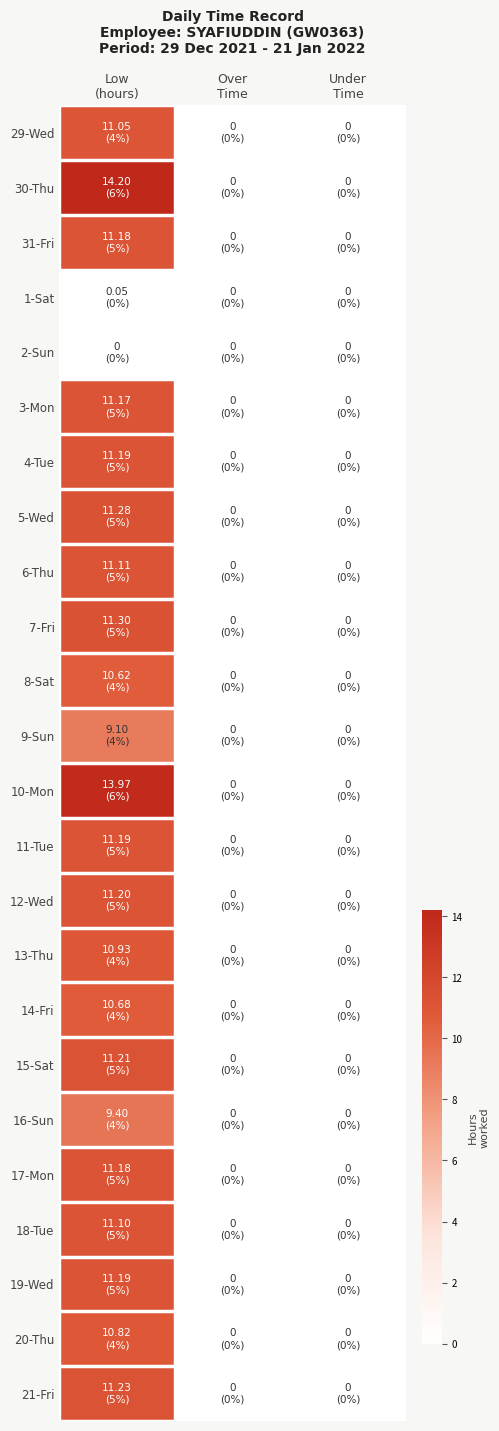

At how many categories does at least one series exceed 3?

1